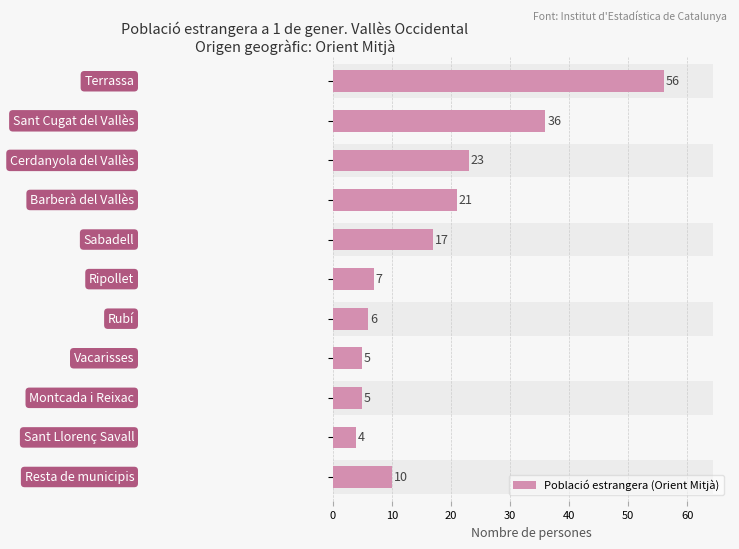

Are the bars grouped side by side (vs. stacked)?

No